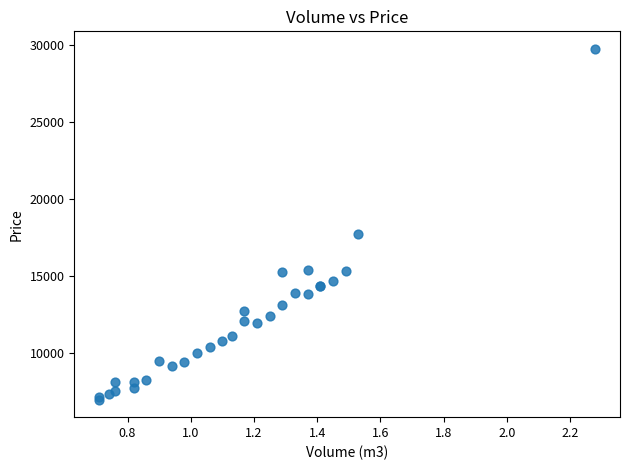

What Y value in the scatter plot is closest to 18356?

17703.4